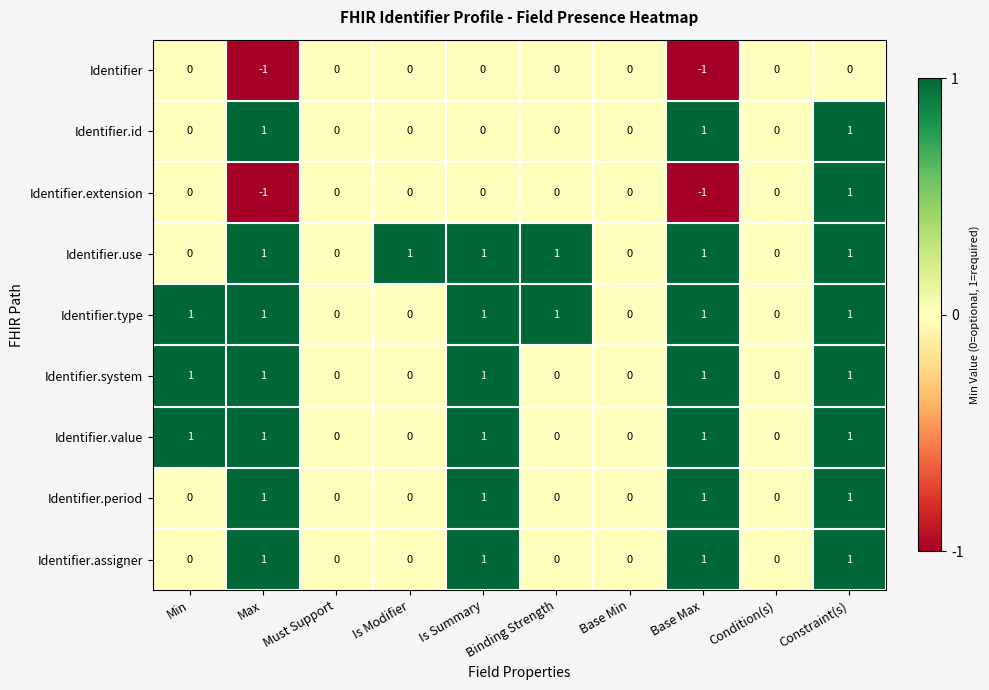

At which category is the sum across all series the highest?

Constraint(s)